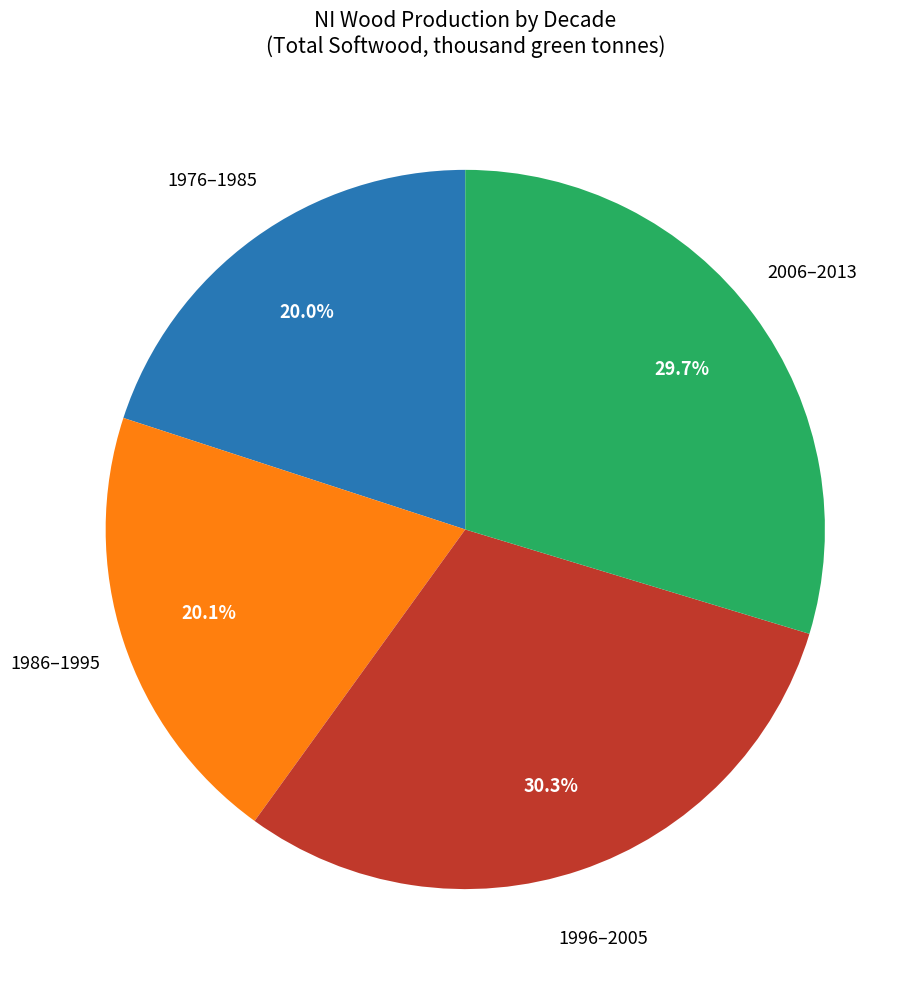

Is there a majority slice in this chart?

No